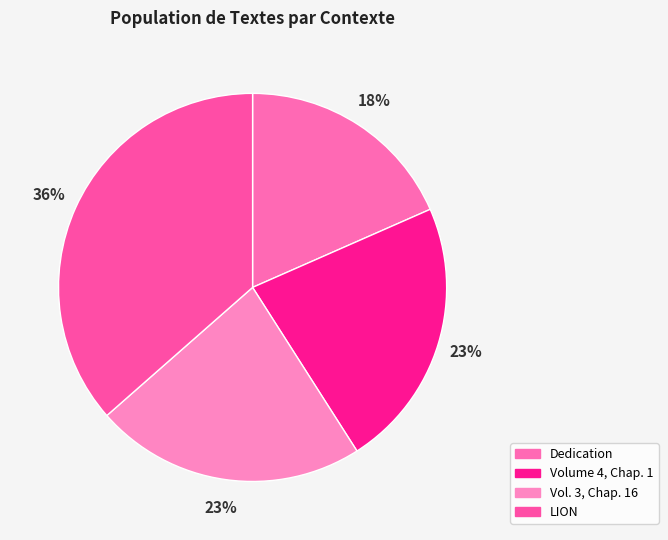

Does Dedication represent more than half of the total?

No